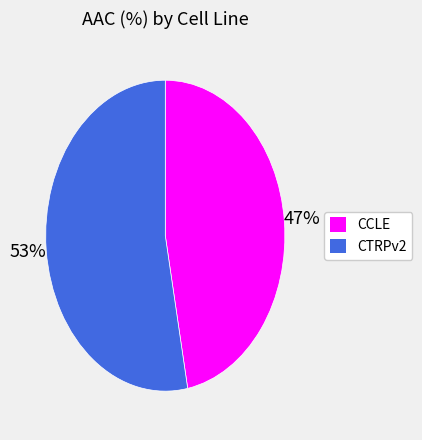

To the nearest percent, what is the combined percentage of CCLE and CTRPv2?

100%